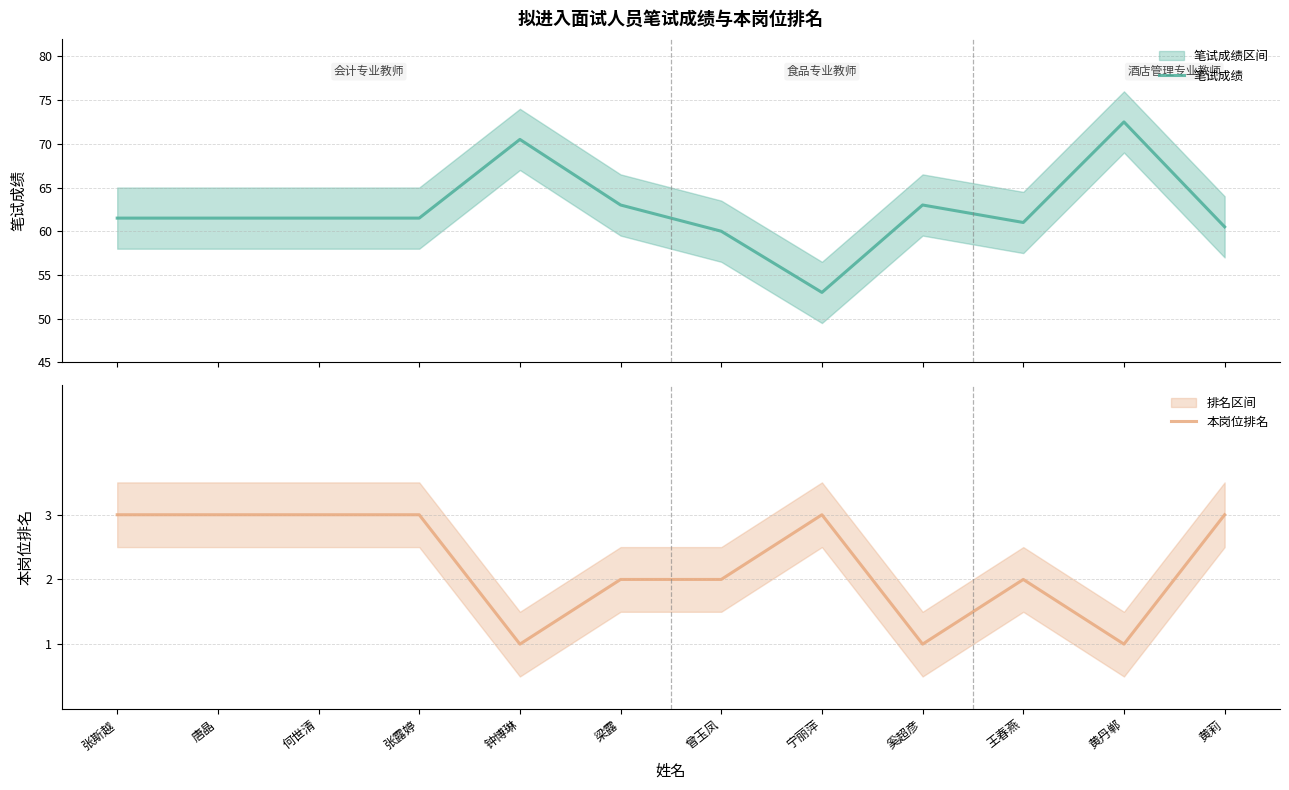

What is the difference between the maximum and minimum values in the 本岗位排名 series?

2